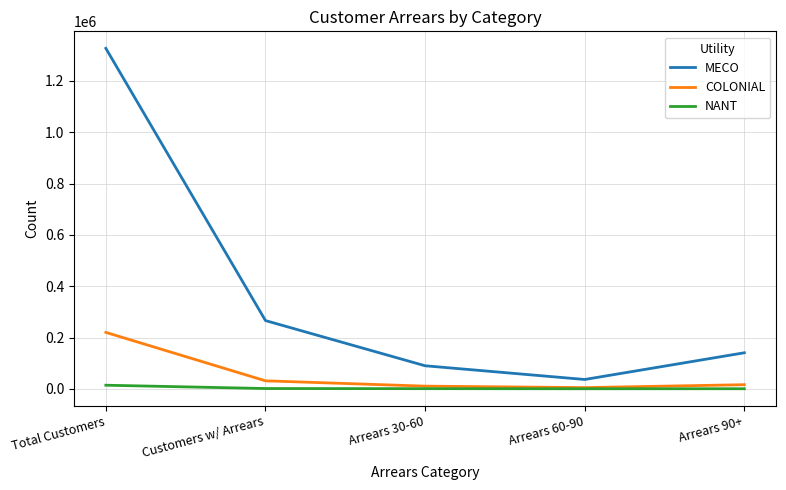

Is this an area chart (filled region under the line)?

No